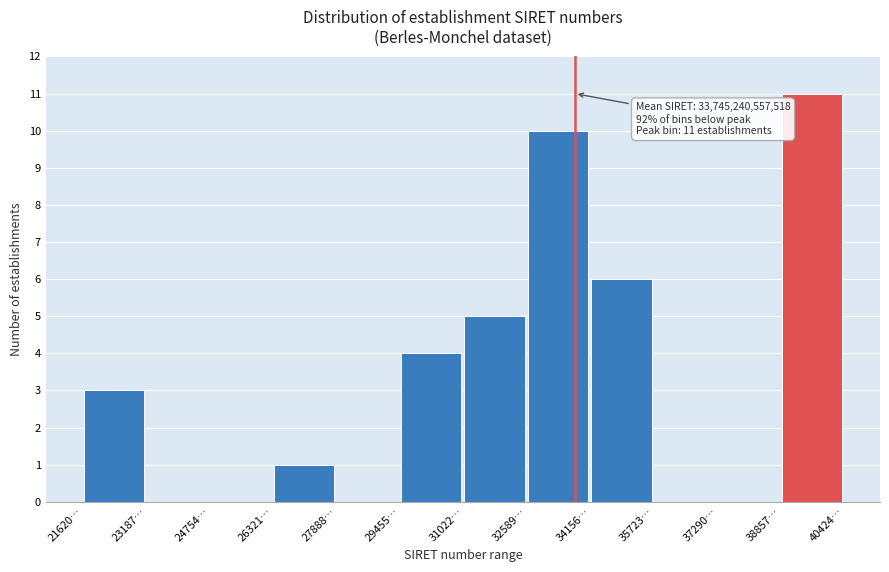

Reading left to right, transcribe all the data shown in this chart.

21620…=3	23187…=0	24754…=0	26321…=1	27888…=0	29455…=4	31022…=5	32589…=10	34156…=6	35723…=0	37290…=0	38857…=11